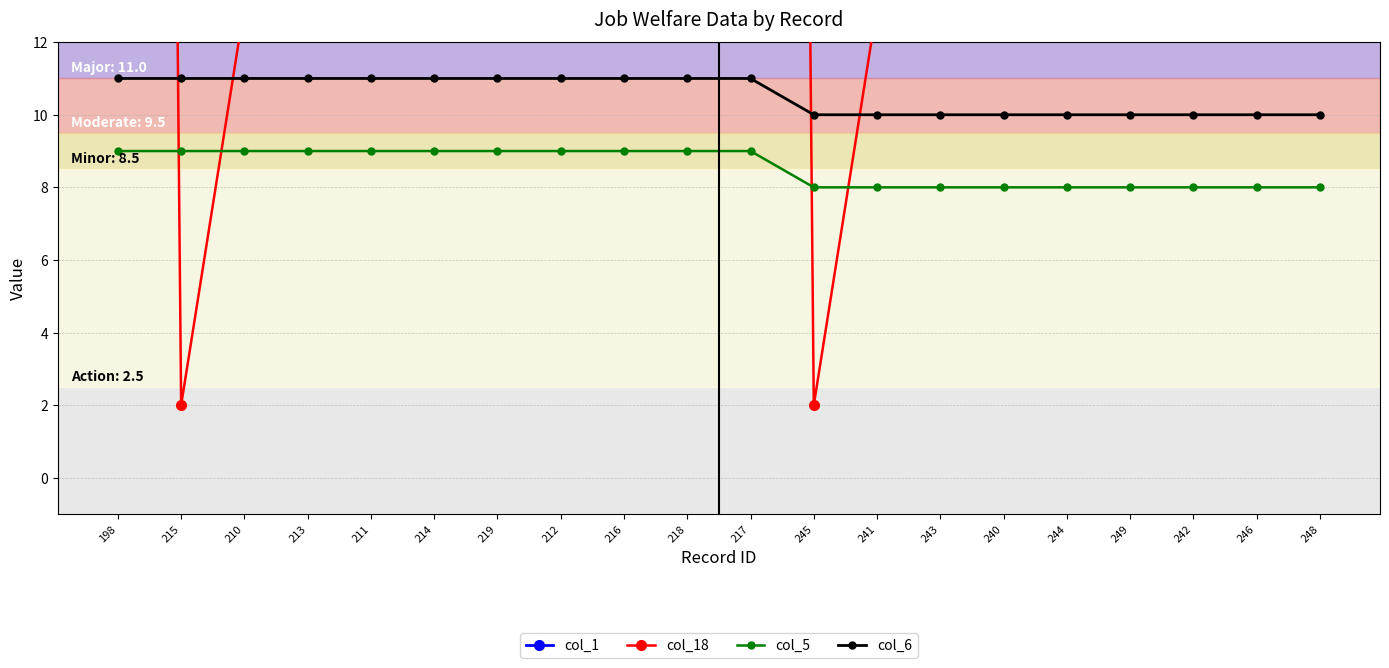

What is the minimum value for col_18?

2